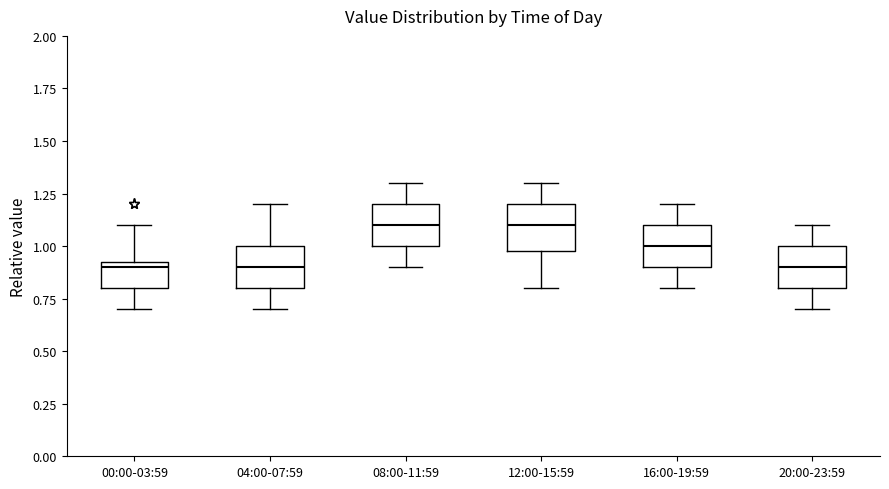

Reading left to right, transcribe this box plot: for each box, give where its median line is, the range the box spans, and where its two whiskers end, as read against the y-axis. The values are not printed on the chart, so give them approximately, as read against the axis.

00:00-03:59: median 0.90, box 0.80 to 0.95, whiskers 0.70 to 1.10
04:00-07:59: median 0.90, box 0.80 to 1.00, whiskers 0.70 to 1.20
08:00-11:59: median 1.10, box 1.00 to 1.20, whiskers 0.90 to 1.30
12:00-15:59: median 1.10, box 1.00 to 1.20, whiskers 0.80 to 1.30
16:00-19:59: median 1.00, box 0.90 to 1.10, whiskers 0.80 to 1.20
20:00-23:59: median 0.90, box 0.80 to 1.00, whiskers 0.70 to 1.10